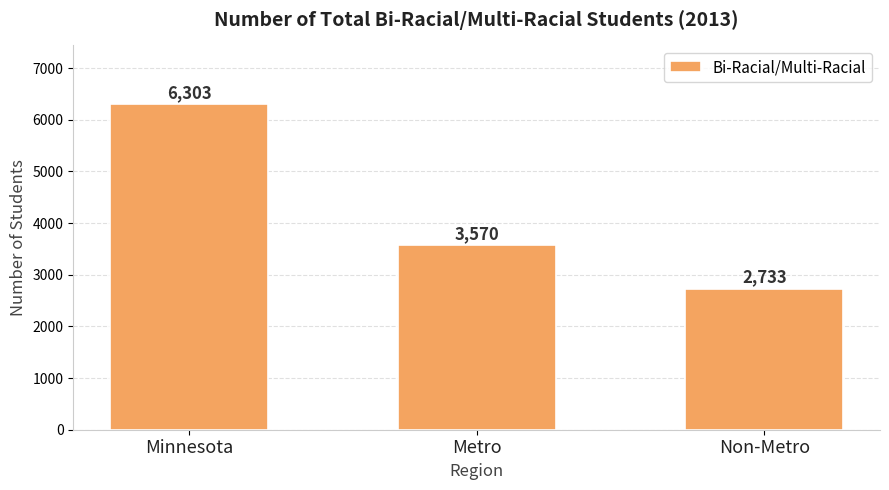

List the labels in order of value, smallest first.

Non-Metro, Metro, Minnesota